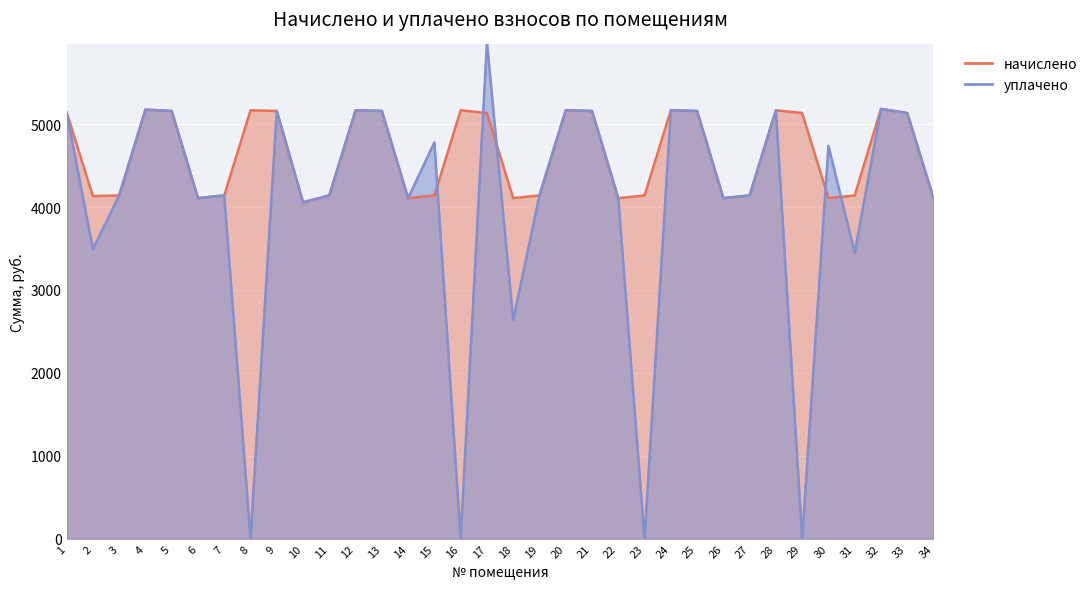

The начислено series shows 4140.0 at 23. True or false?

True